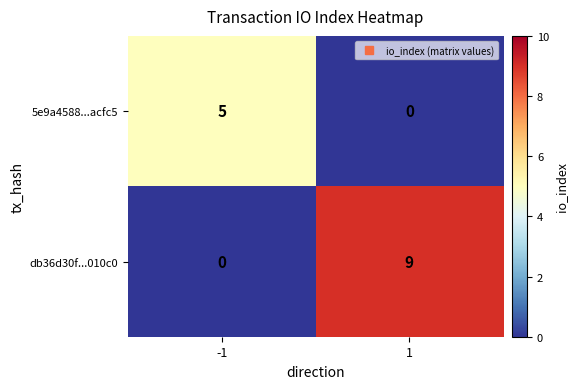

How many categories are shown in the chart?

2